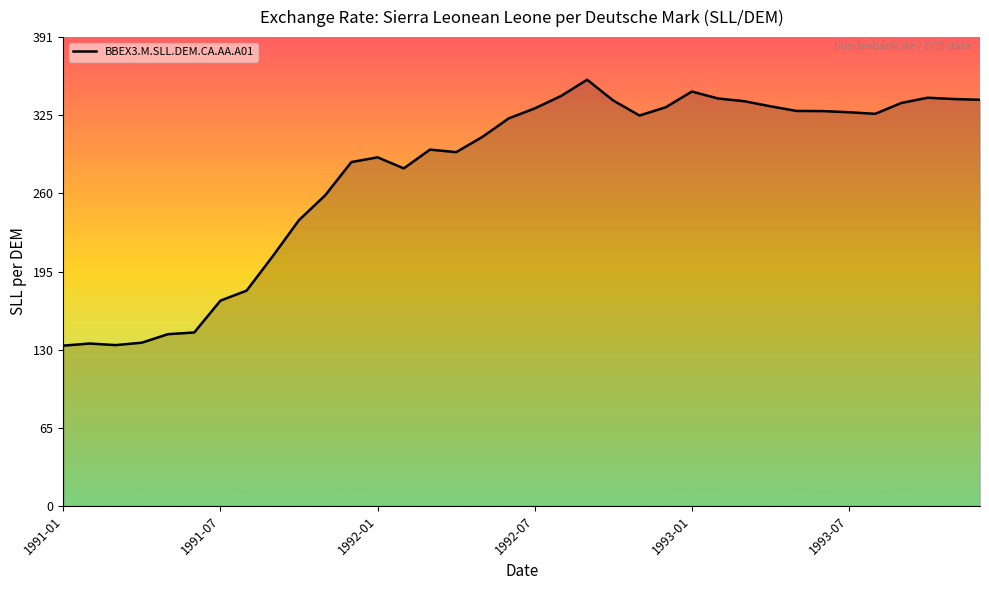

What is the difference between the maximum and minimum values?

221.6